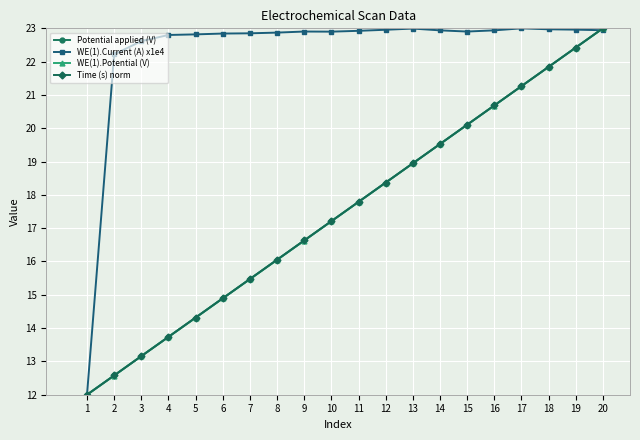

What is the spread (max minus min) of values at 8?

6.8